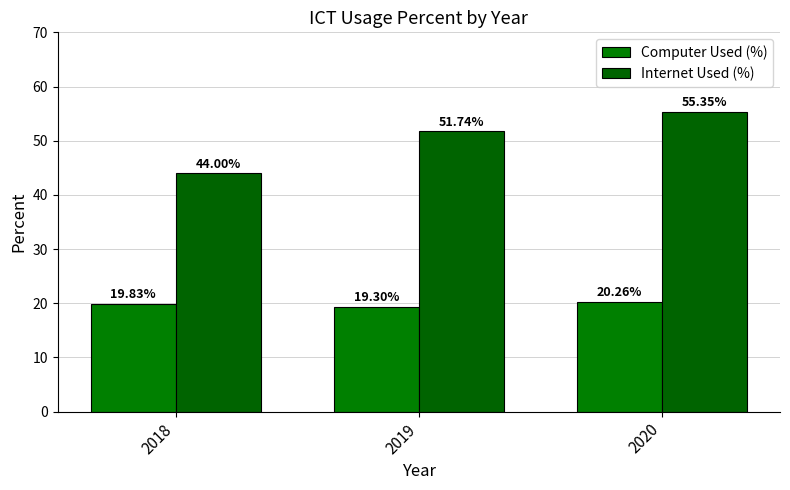

At which label does Internet Used (%) first exceed 51?

2019